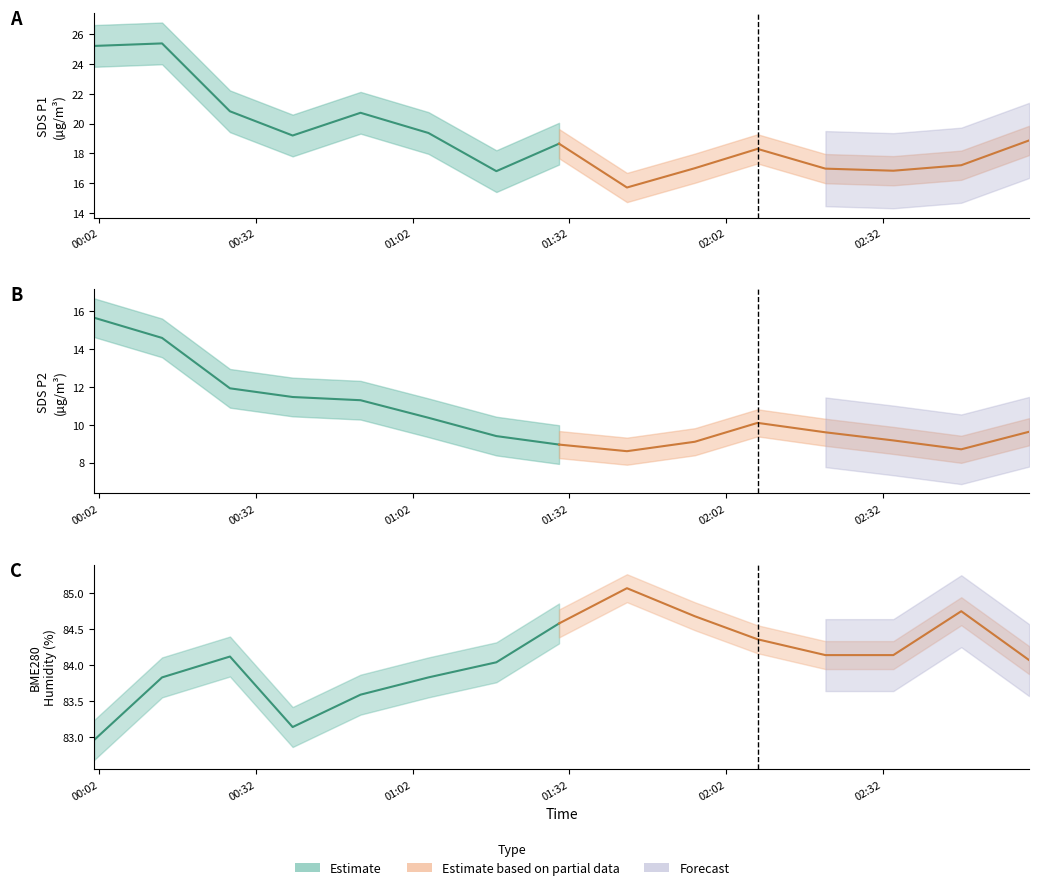

At which category does SDS_P2 reach its first local valley?

2023/06/19 01:43